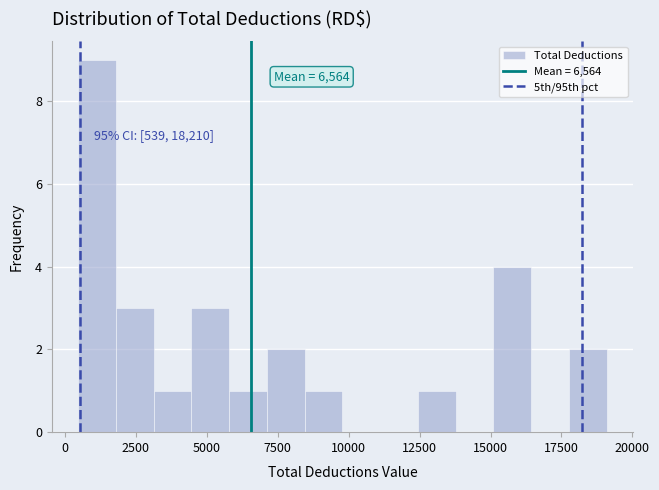

Read against the x-axis, roughly where is the centre of the tallest bar?

1000